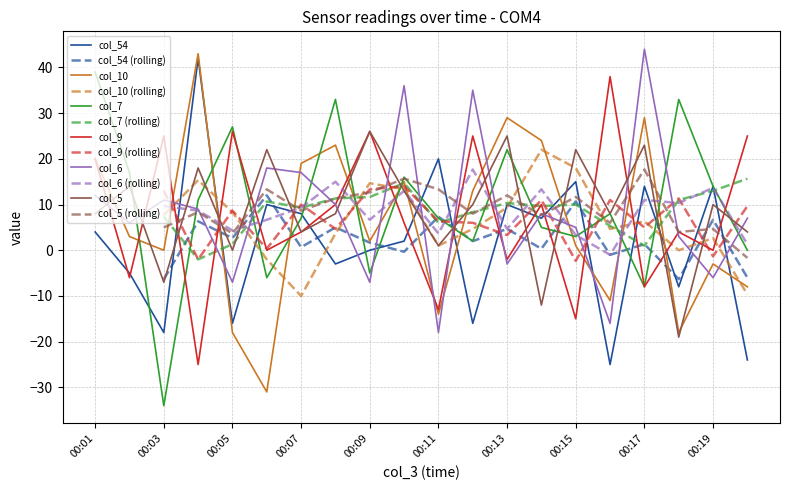

What is the highest value of the col_6 series?

44